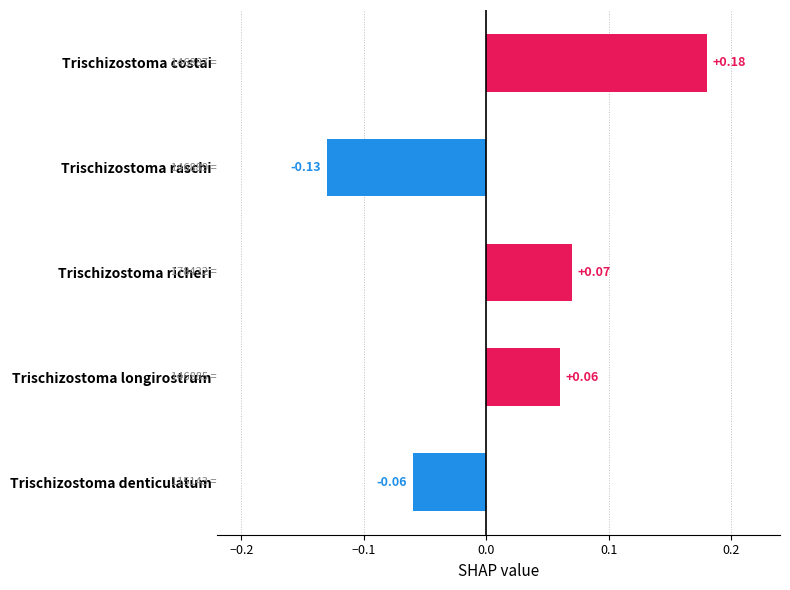

What is the difference between the maximum and minimum values?

0.3